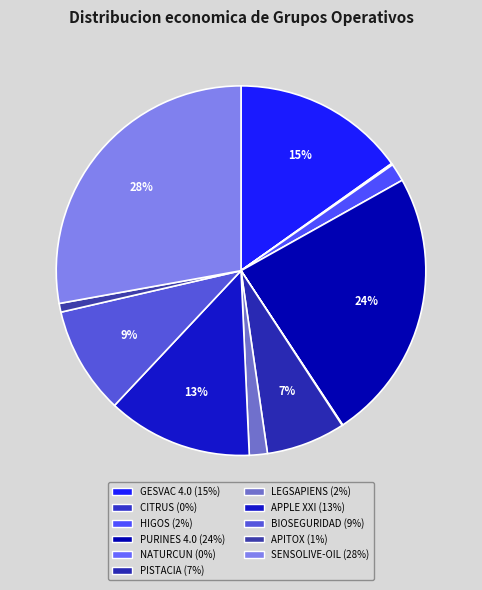

Which category has the smallest portion of the pie?

NATURCUN